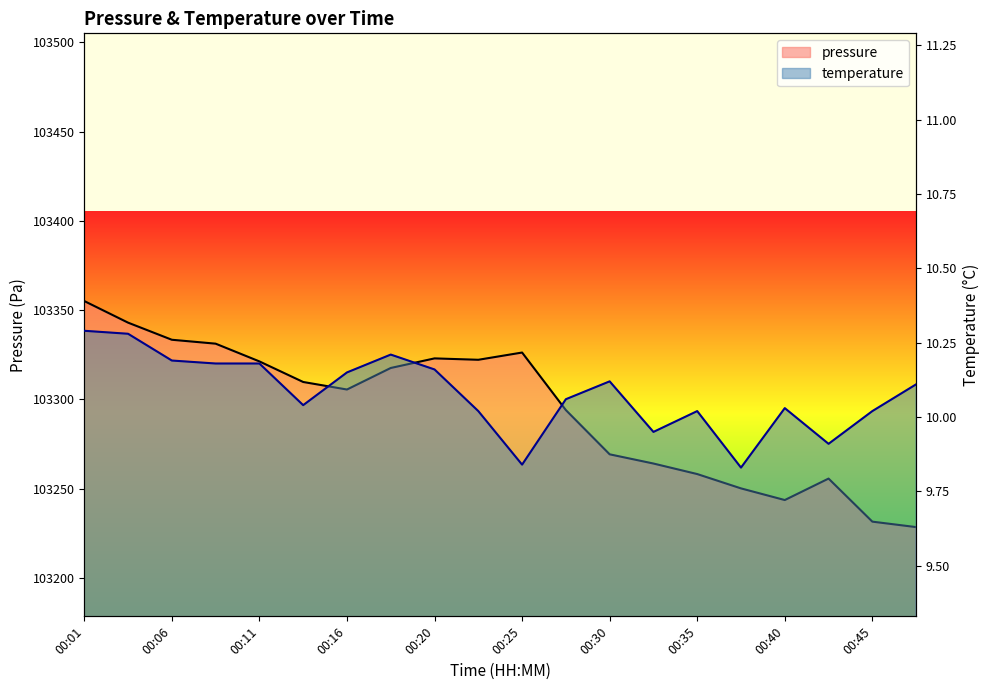

Is the value of pressure at 00:35 greater than the value of temperature at 00:01?

Yes